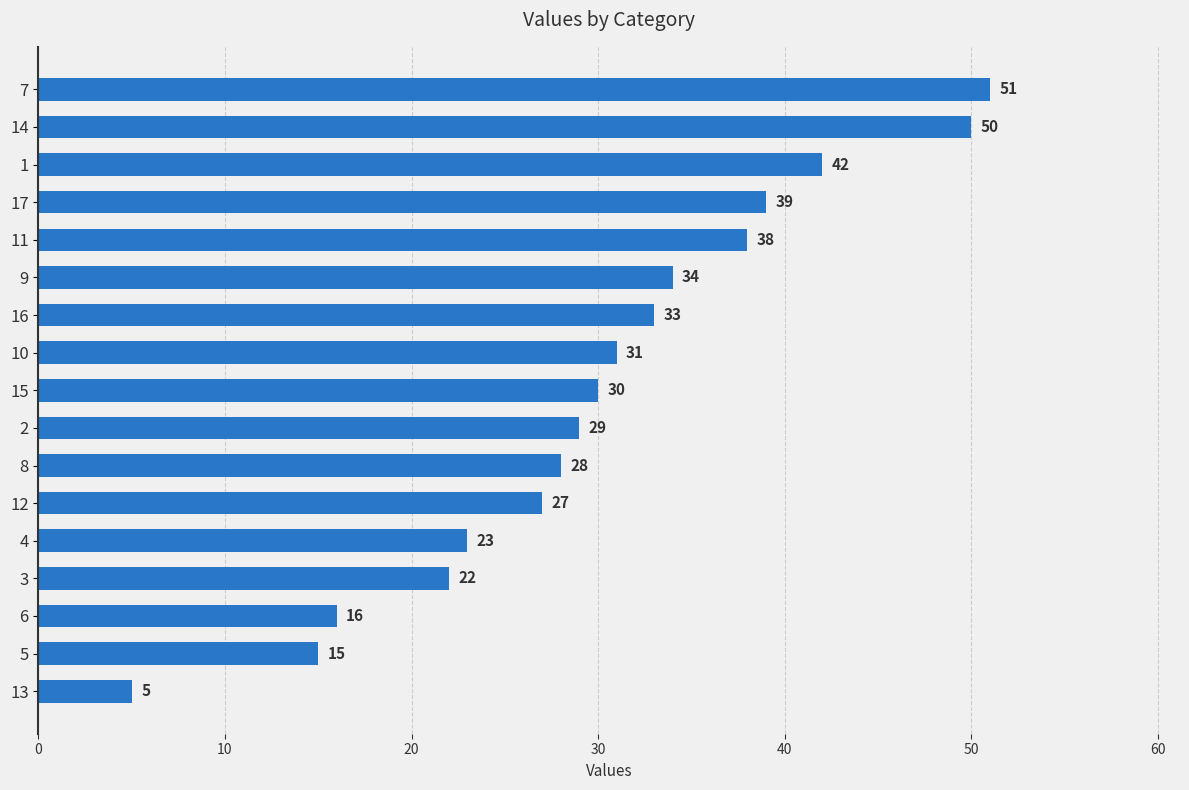

What is the difference between the maximum and second lowest values?

36